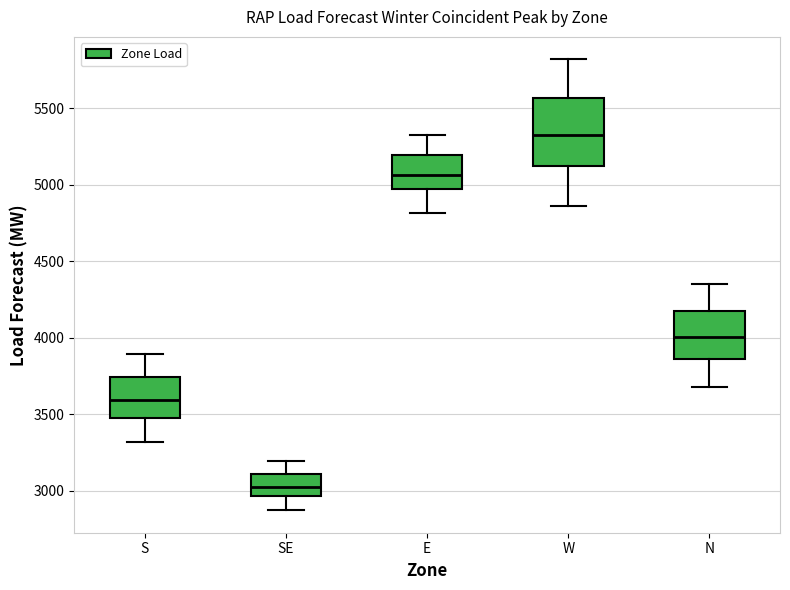

Where is the lower edge of the box for W on the y-axis? The values are not printed on the chart, so give them approximately, as read against the axis.

5100